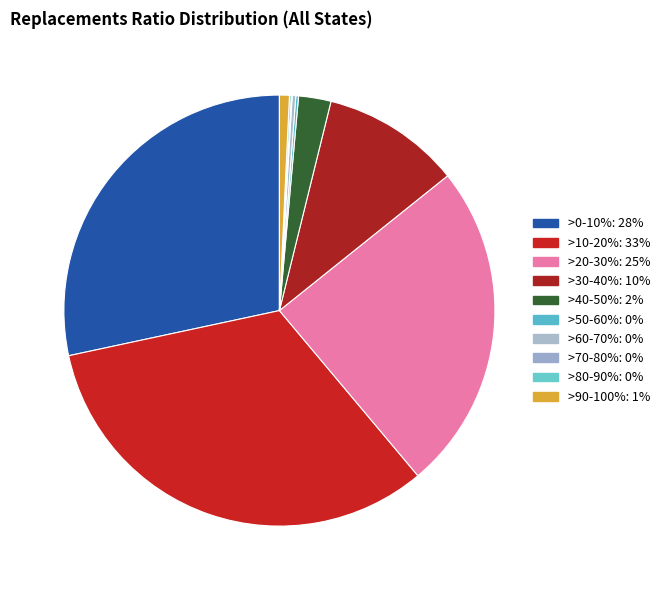

Is there any slice that represents more than half of the pie?

No